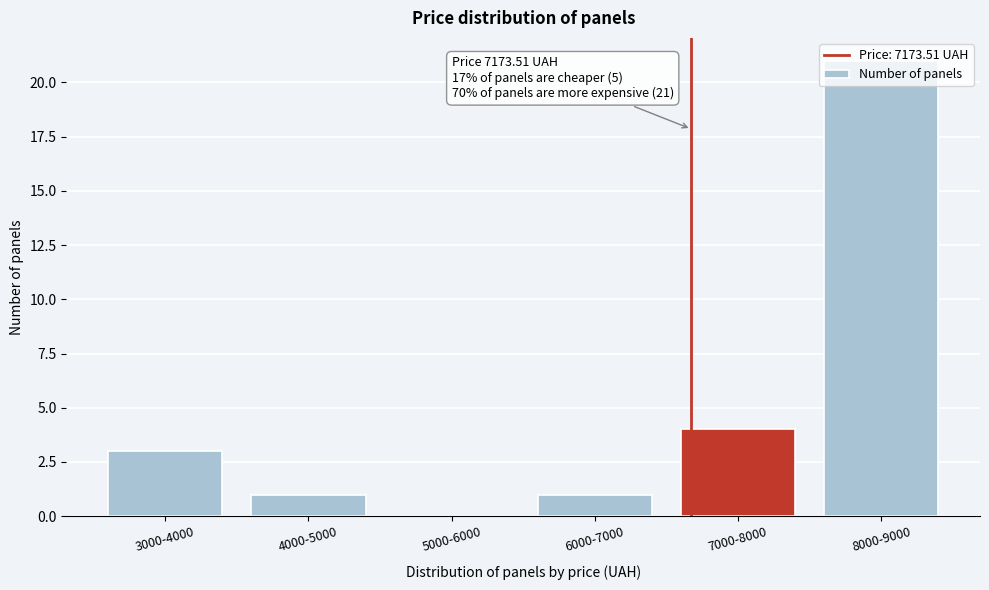

Between 5000-6000 and 3000-4000, which is larger?

3000-4000